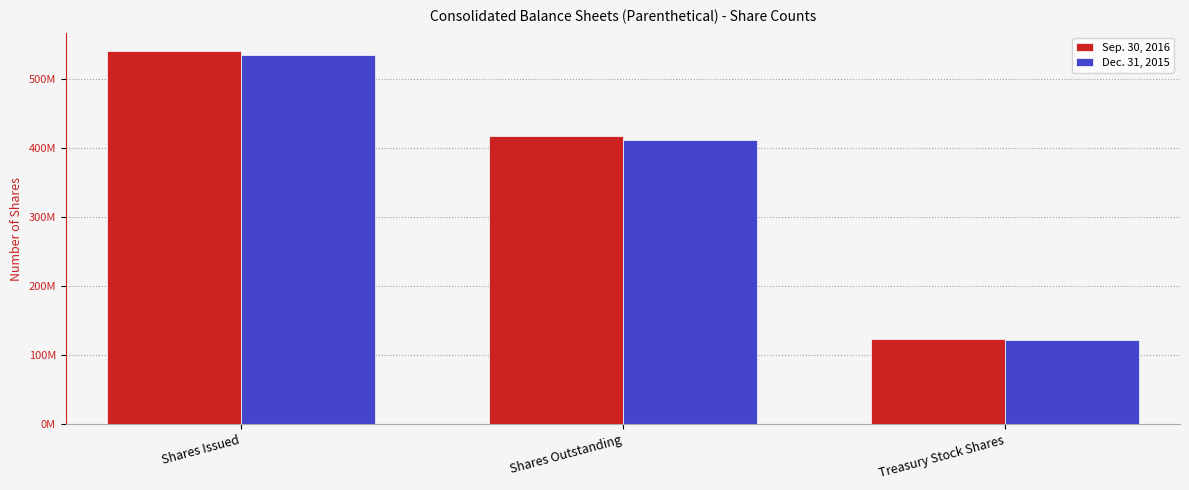

True or false: Sep. 30, 2016 has a value of 231380748 at Shares Outstanding.

False